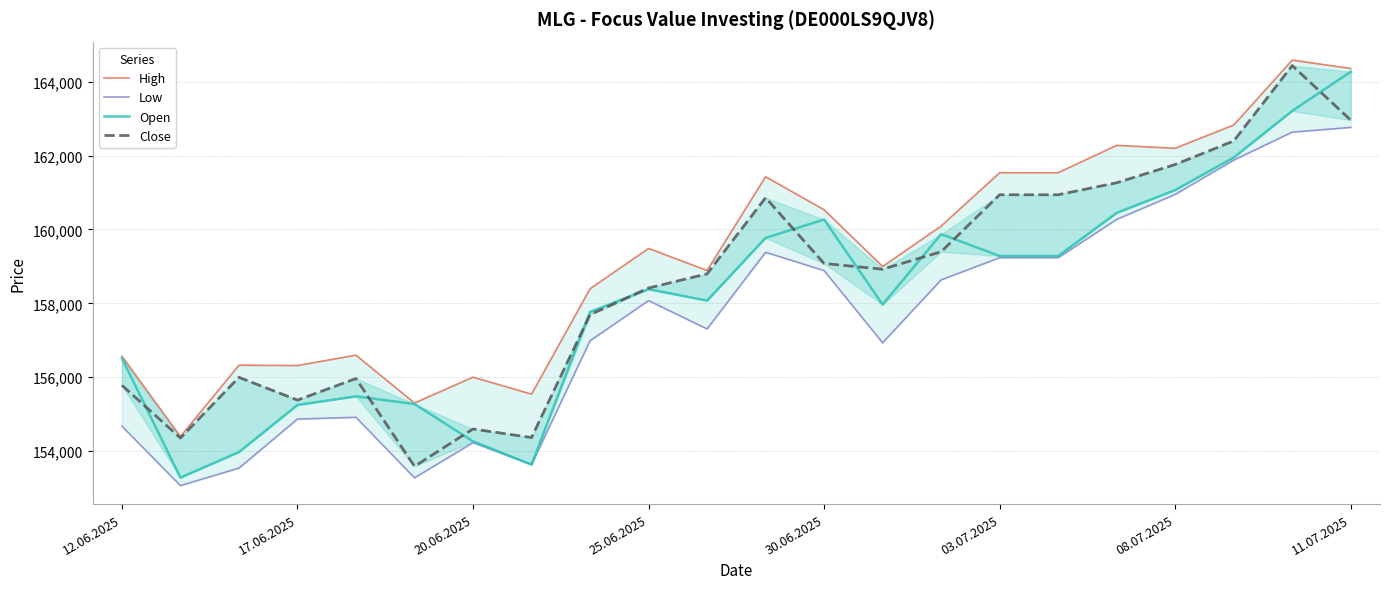

True or false: High and Close intersect in this chart.

False